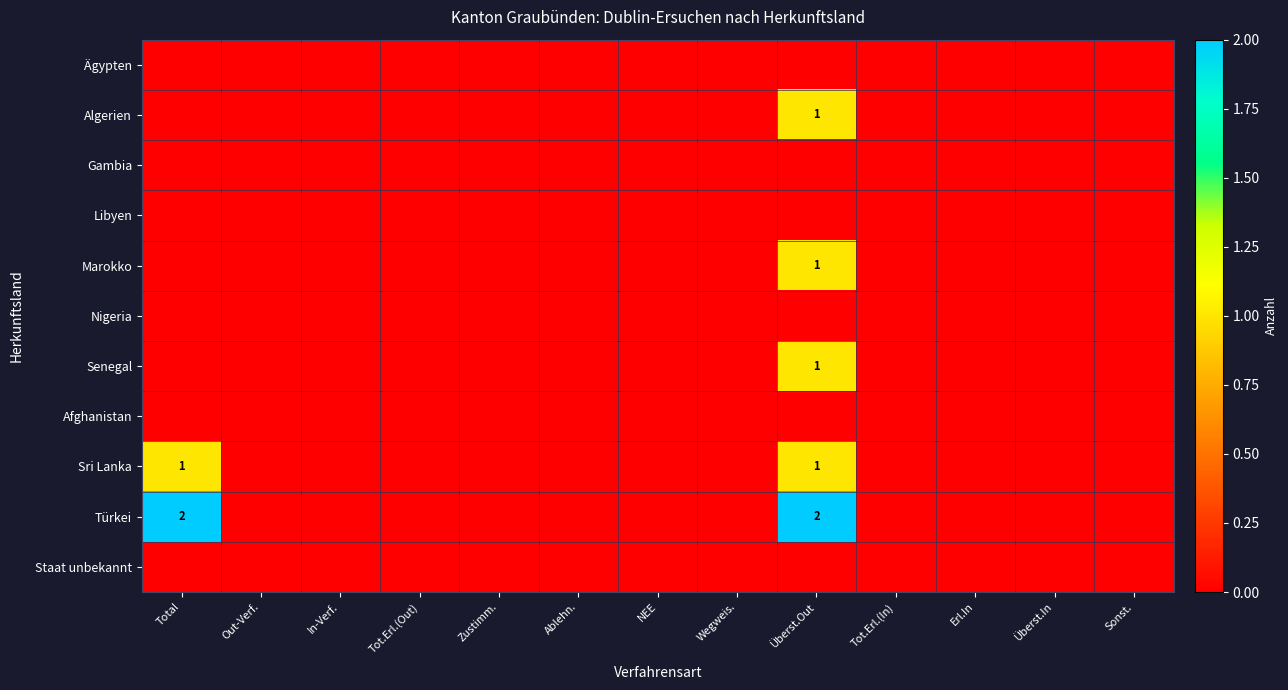

At how many categories does at least one series exceed 1?

2